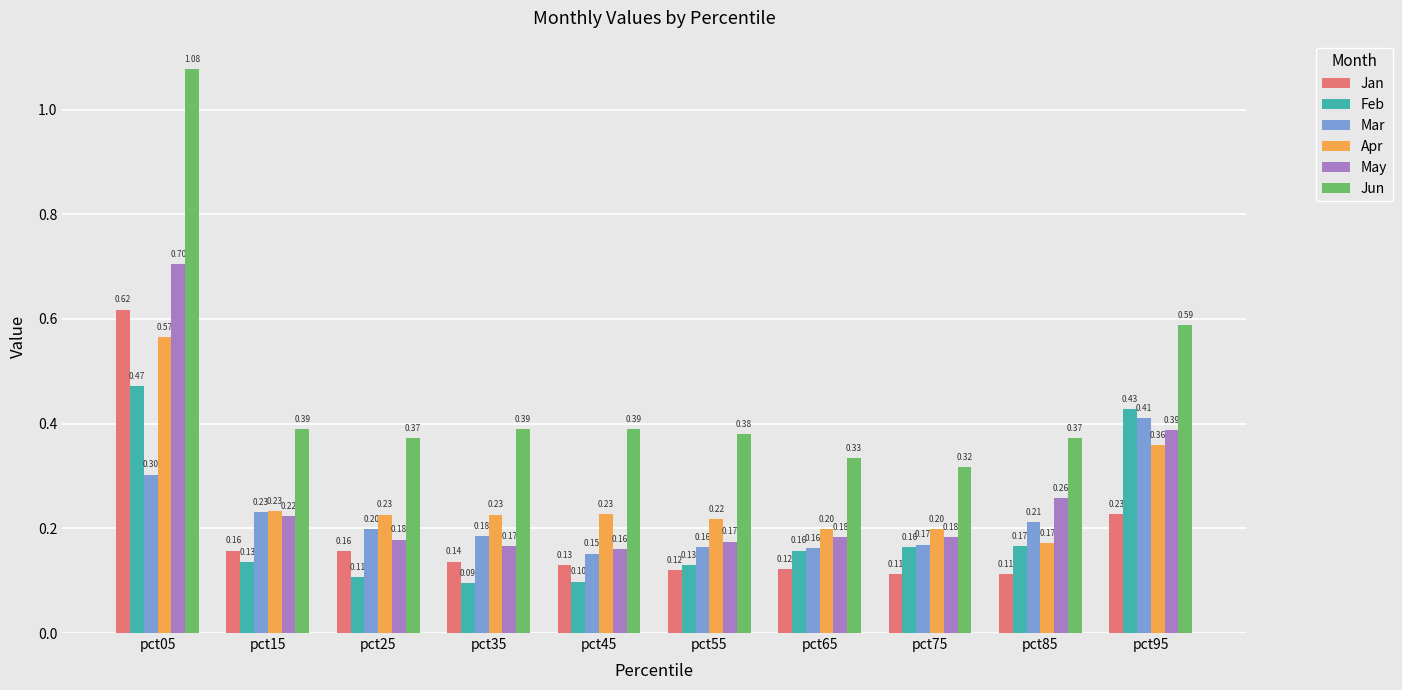

What is the sum of all Jan values?

1.9